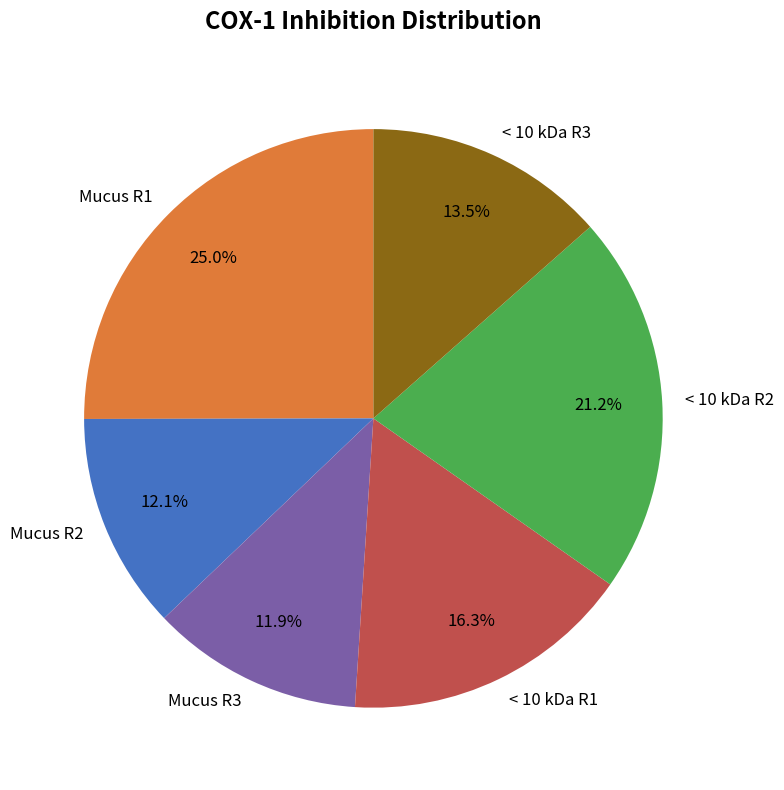

What portion of the pie excludes < 10 kDa R3?

86.5%